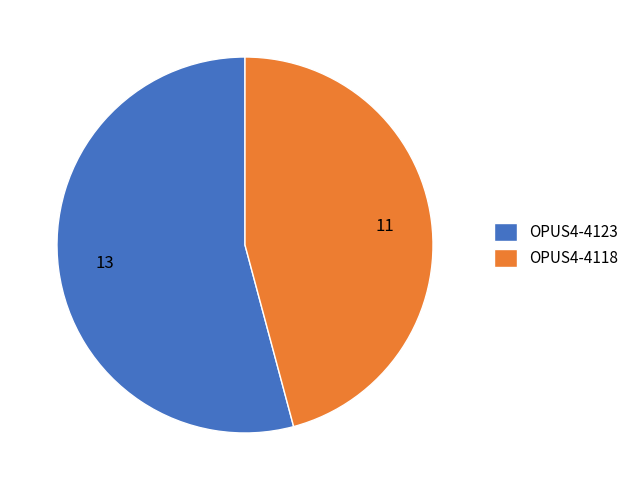

Count the number of slices in the pie.

2